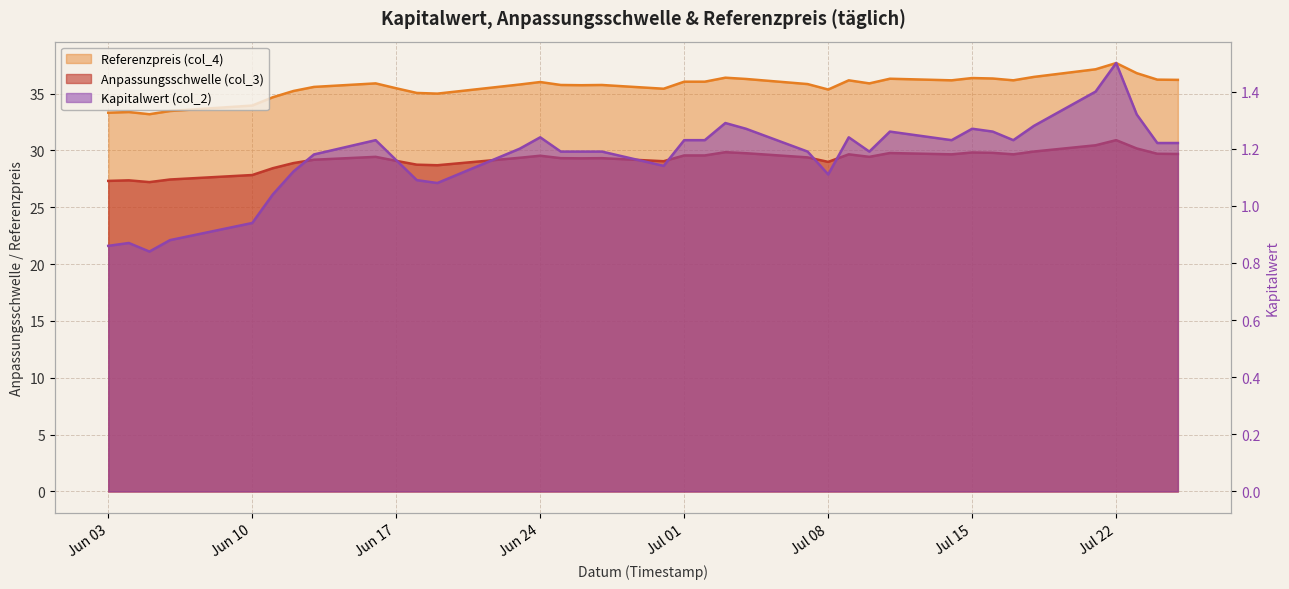

Is it true that Kapitalwert (col_2) equals 1.2 at 2025-07-09?

True